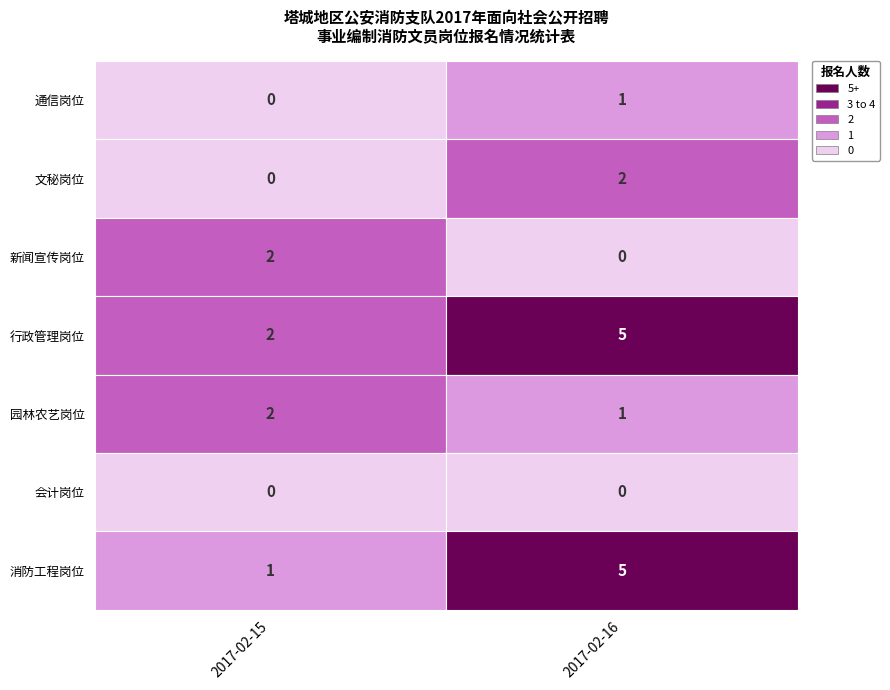

What is the minimum value for 塔城消防支队行政管理岗位?

2